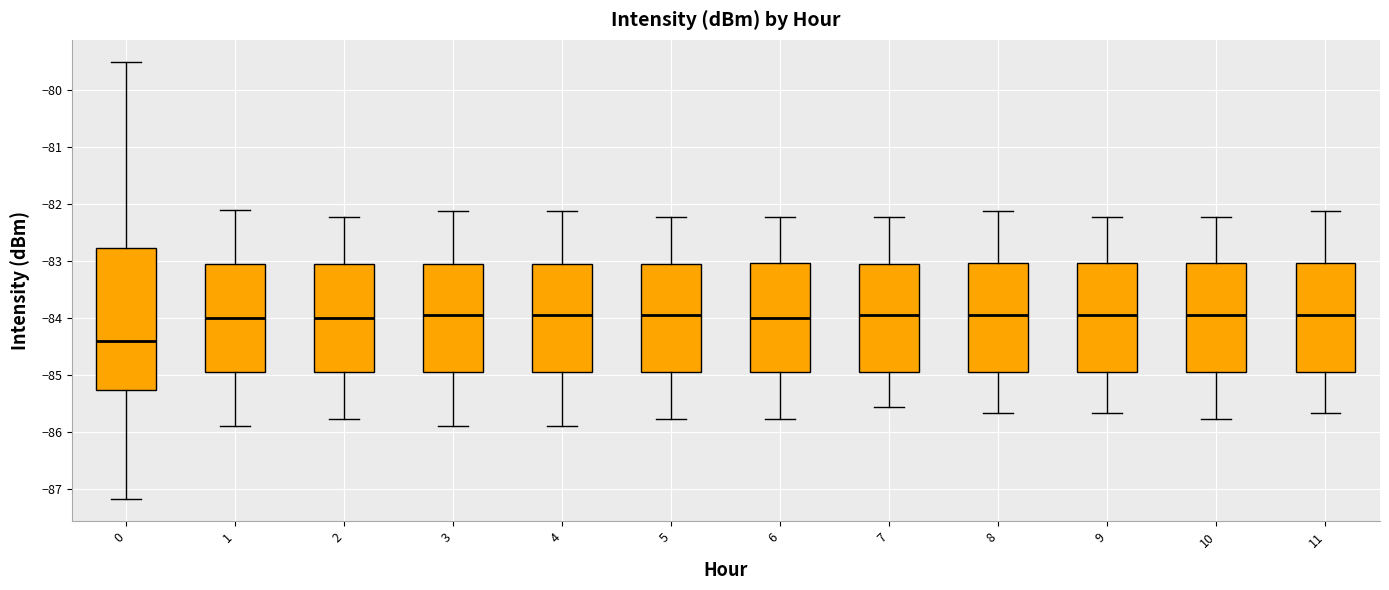

Which box has the lowest median line?

0